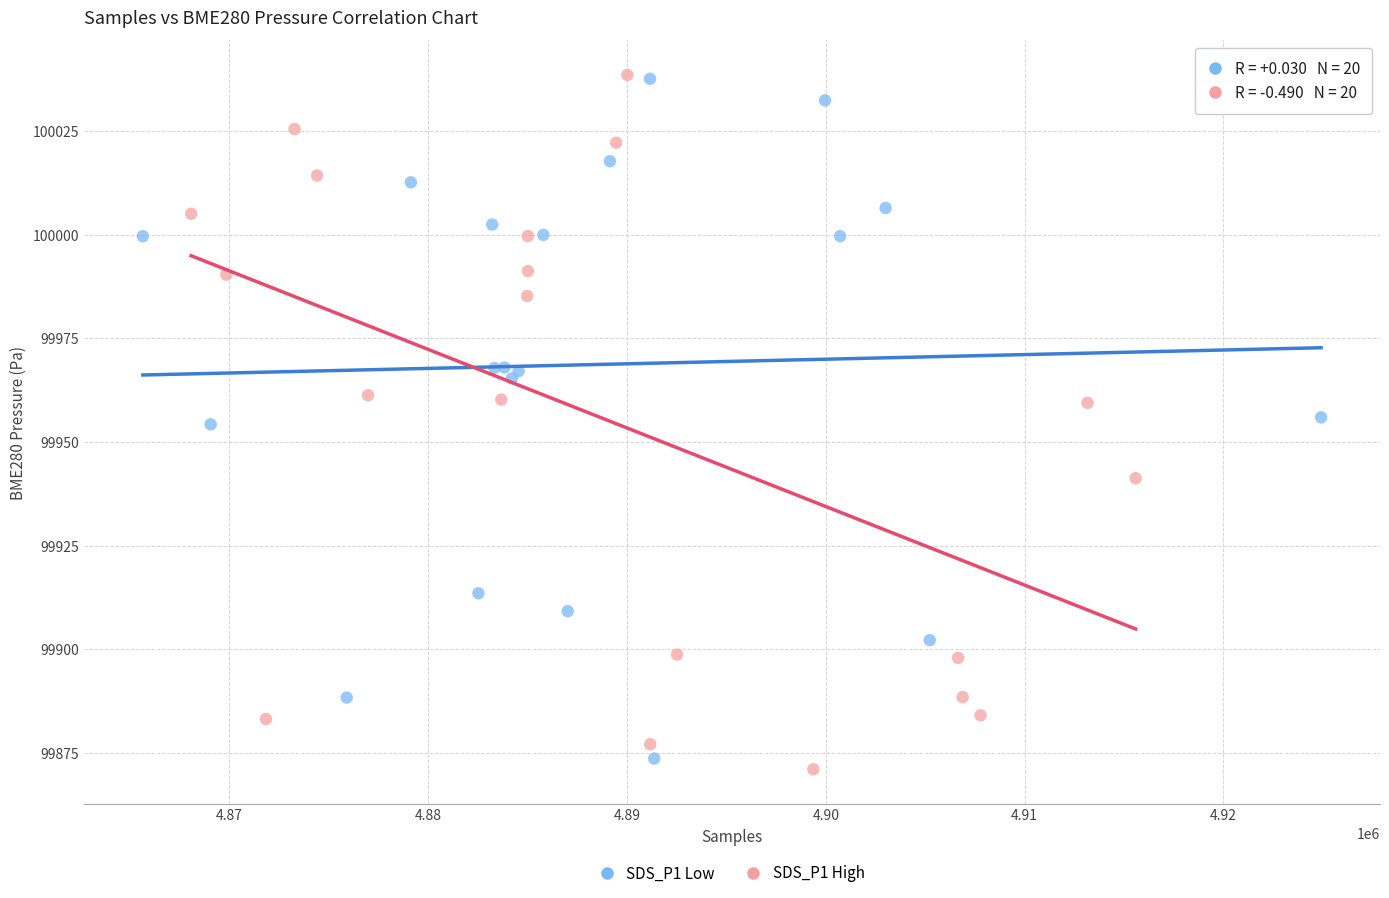

Which series contains the lowest Y value?

SDS_P1 High